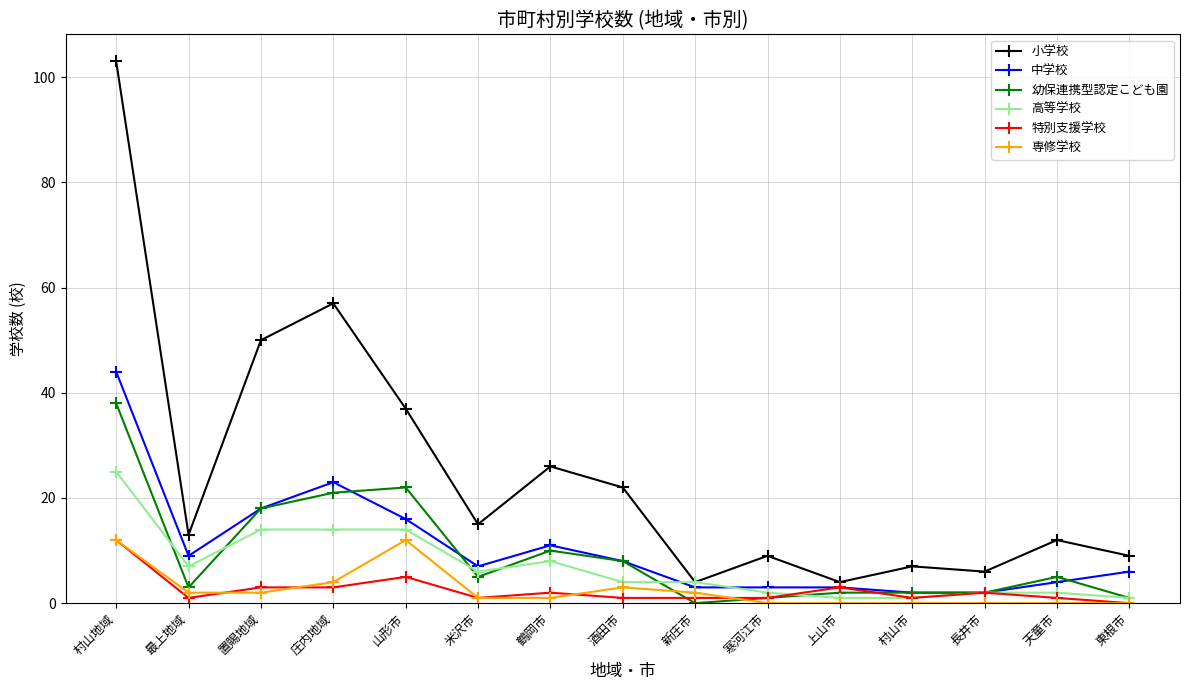

What is the sum of all 中学校 values?

159